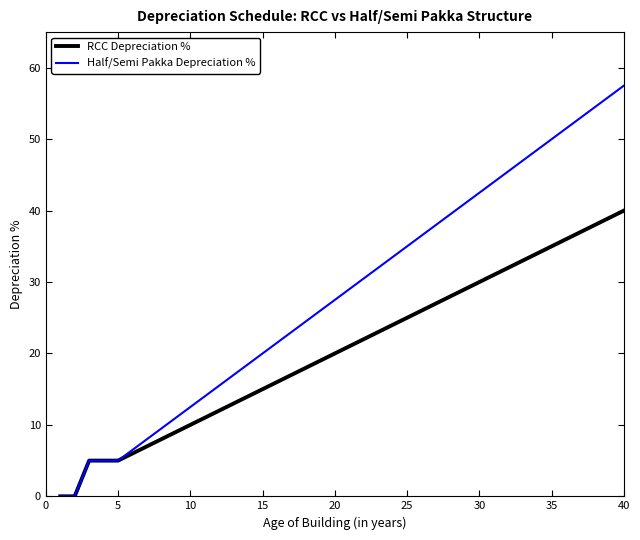

Rank the series by their maximum value, from highest to lowest.

Half/Semi Pakka Depreciation %, RCC Depreciation %